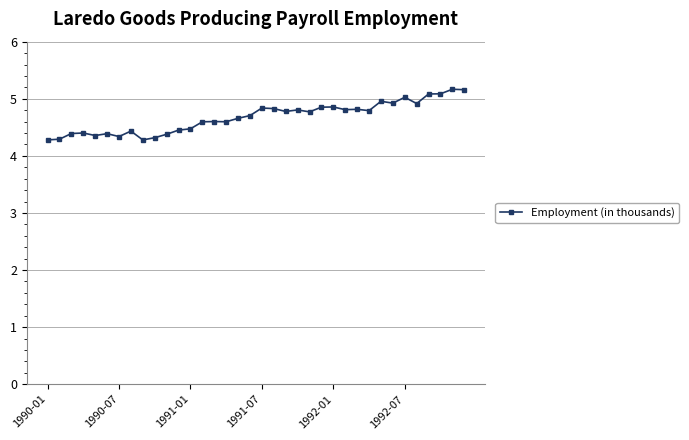

What is the average value?

4.7